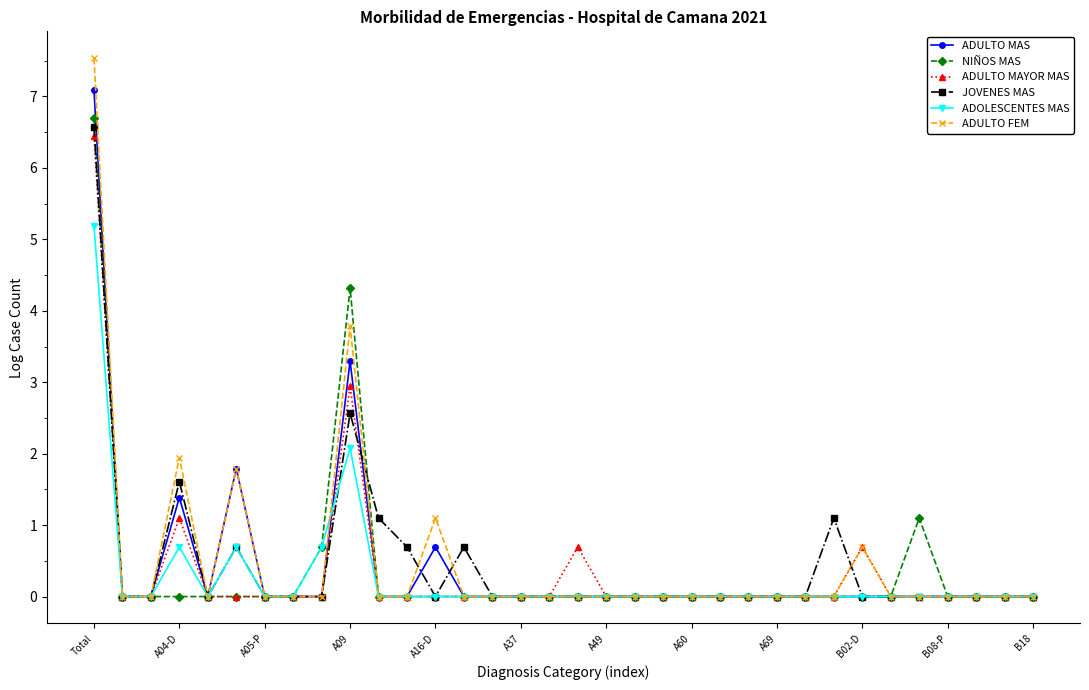

What is the greatest value displayed?

7.5